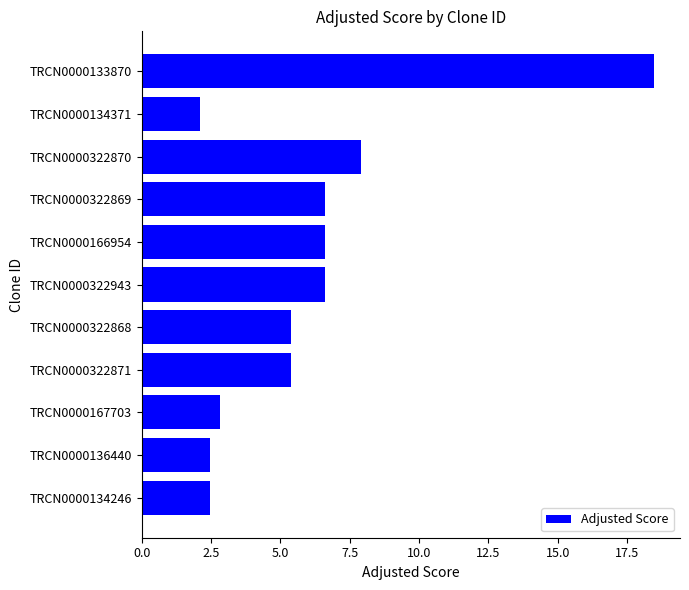

Is it true that the value at TRCN0000133870 is 18.5?

True